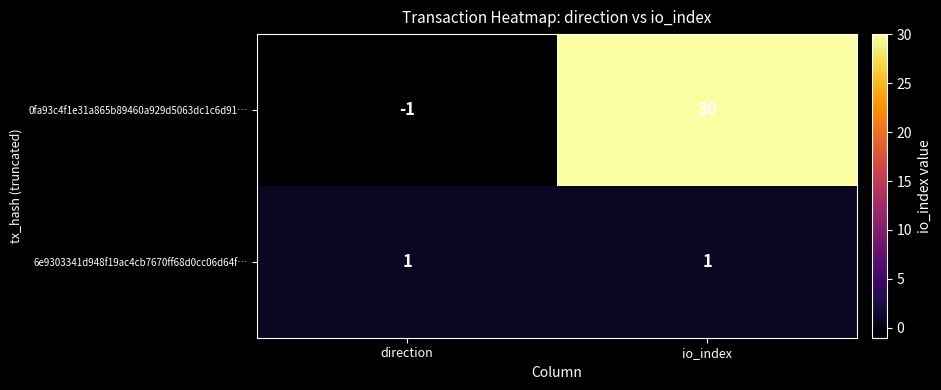

Between direction and io_index, which series saw the biggest shift?

0fa93c4f1e31a865b89460a929d5063dc1c6d91…